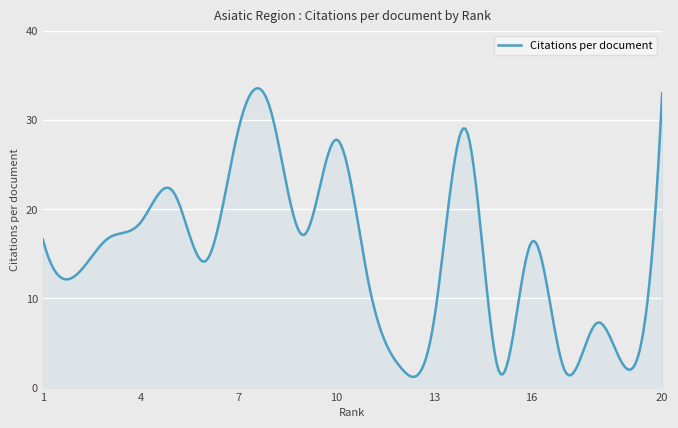

What is the smallest value displayed?

1.2